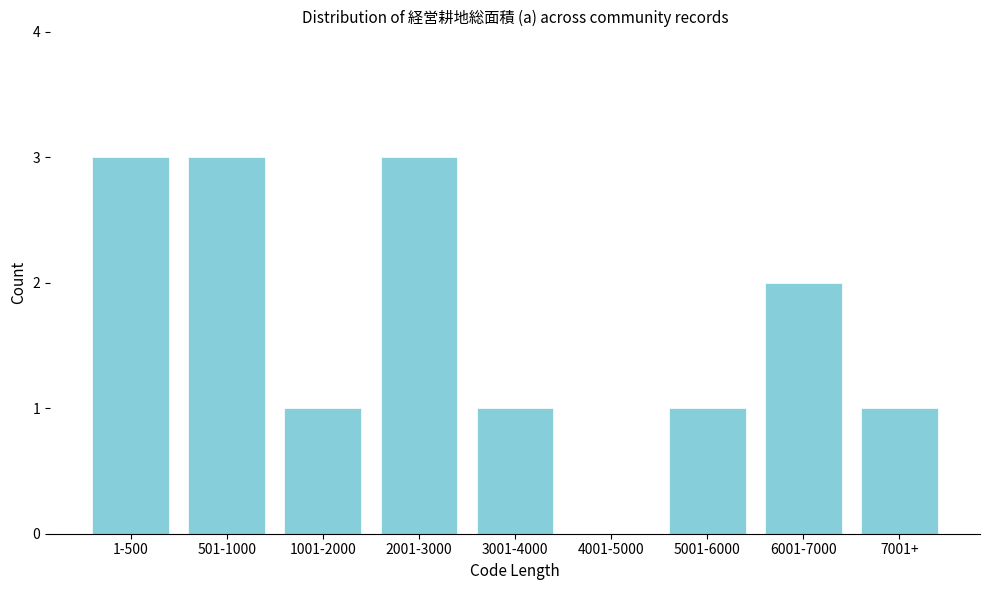

Reading right to left, extract all data points from this chart.

7001+=1	6001-7000=2	5001-6000=1	4001-5000=0	3001-4000=1	2001-3000=3	1001-2000=1	501-1000=3	1-500=3